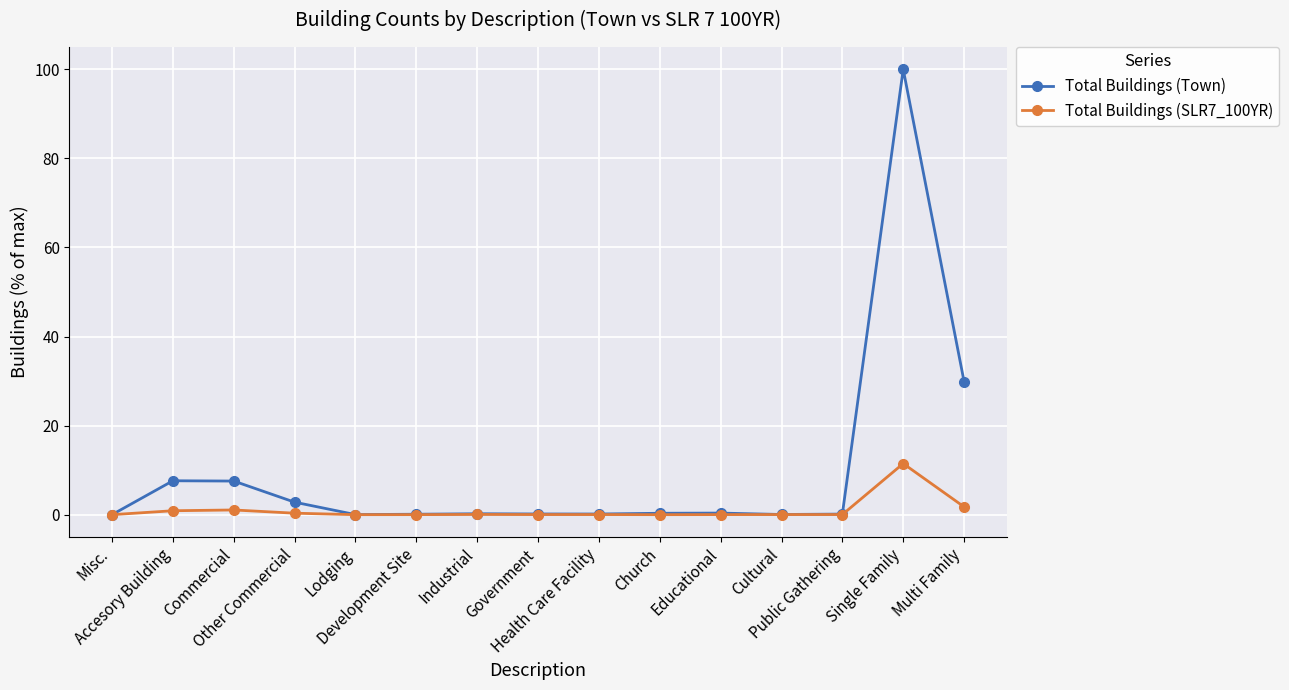

Which category has the highest value across all series?

Single Family